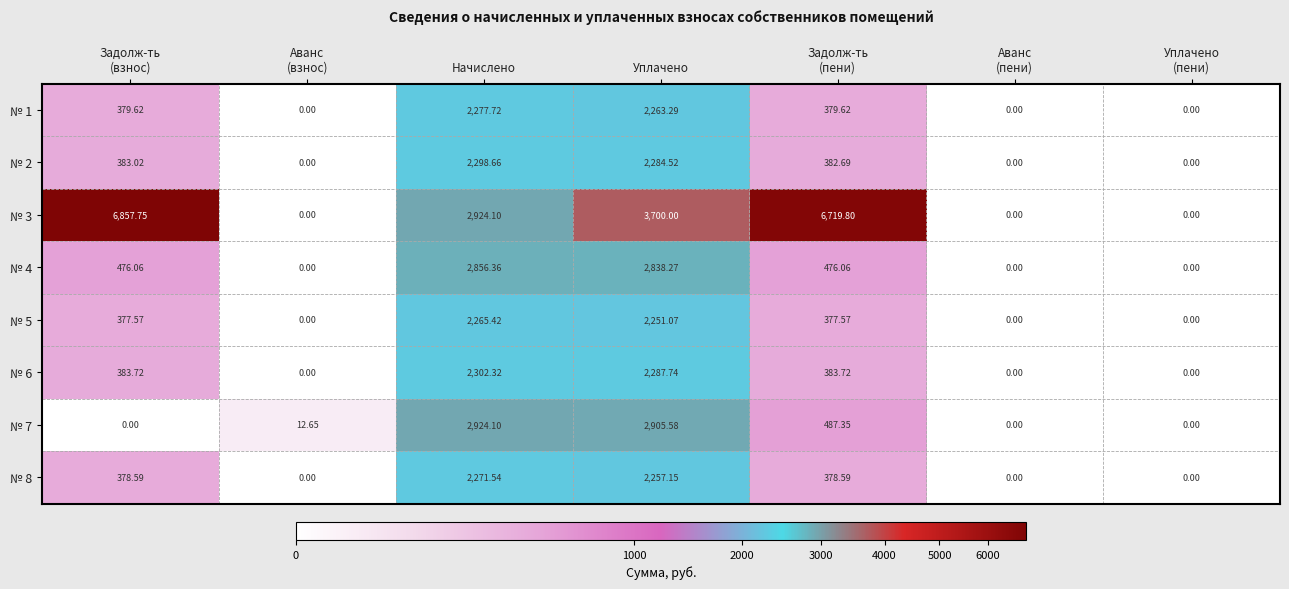

Which series has the largest total across all categories?

№ 3